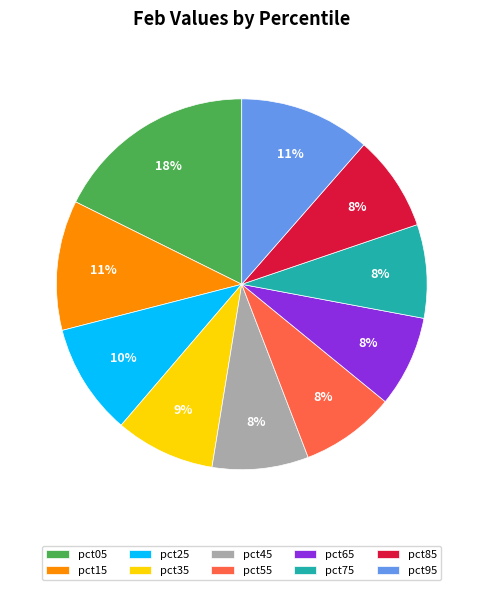

Does pct35 account for over 50% of the chart?

No